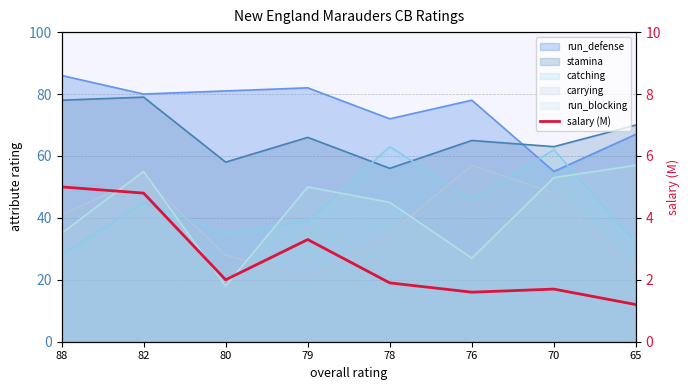

What is the sum of the values at 82 and 79?

8.1